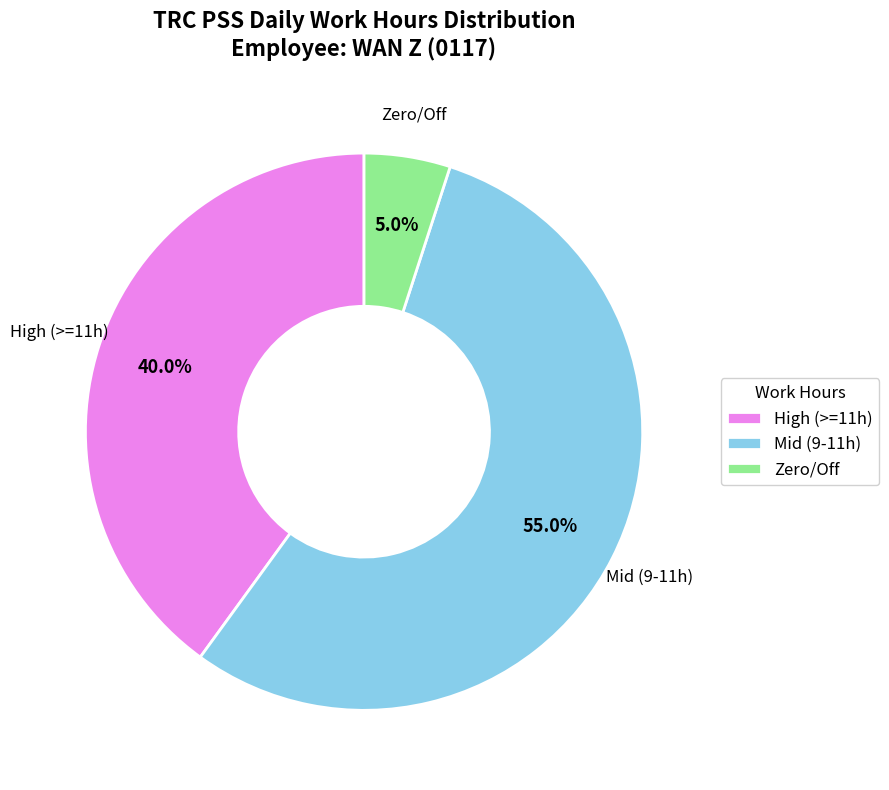

Does any single category account for the majority?

Yes